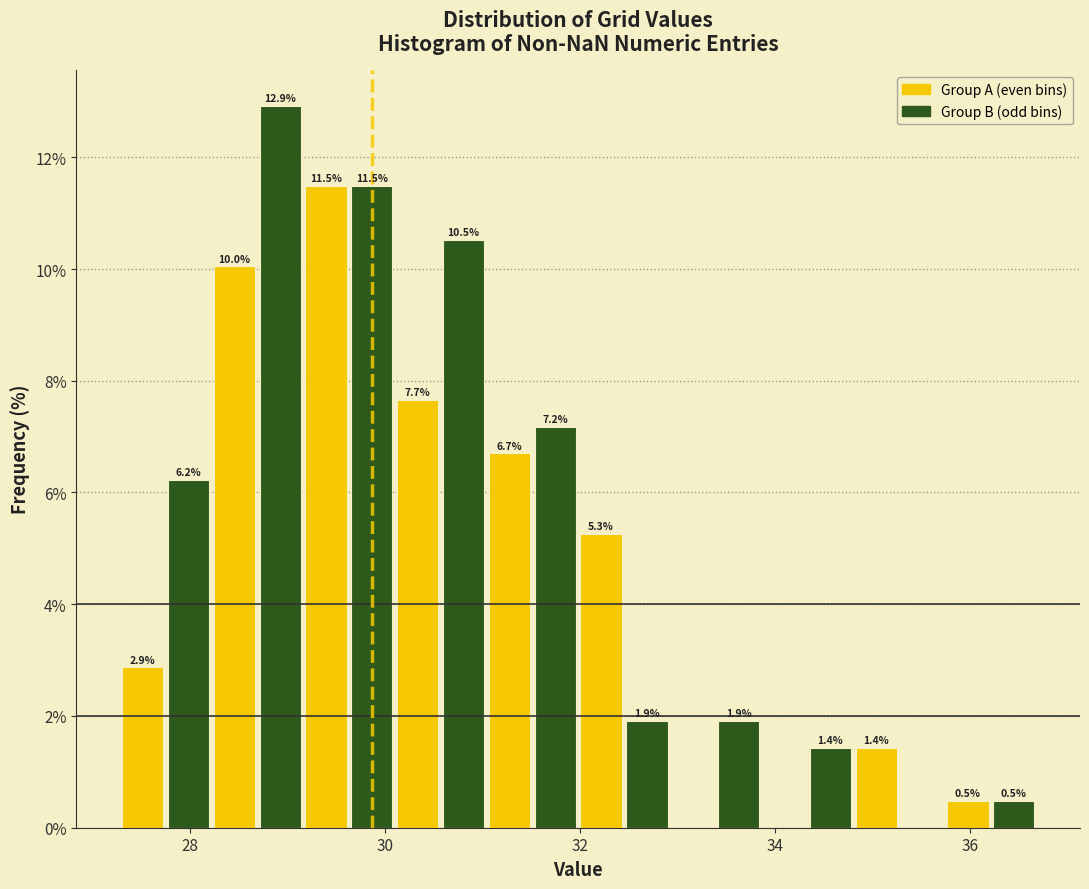

Around what value on the x-axis is the tallest bar? Give the approximate position of its centre, as read against the axis.

29.0